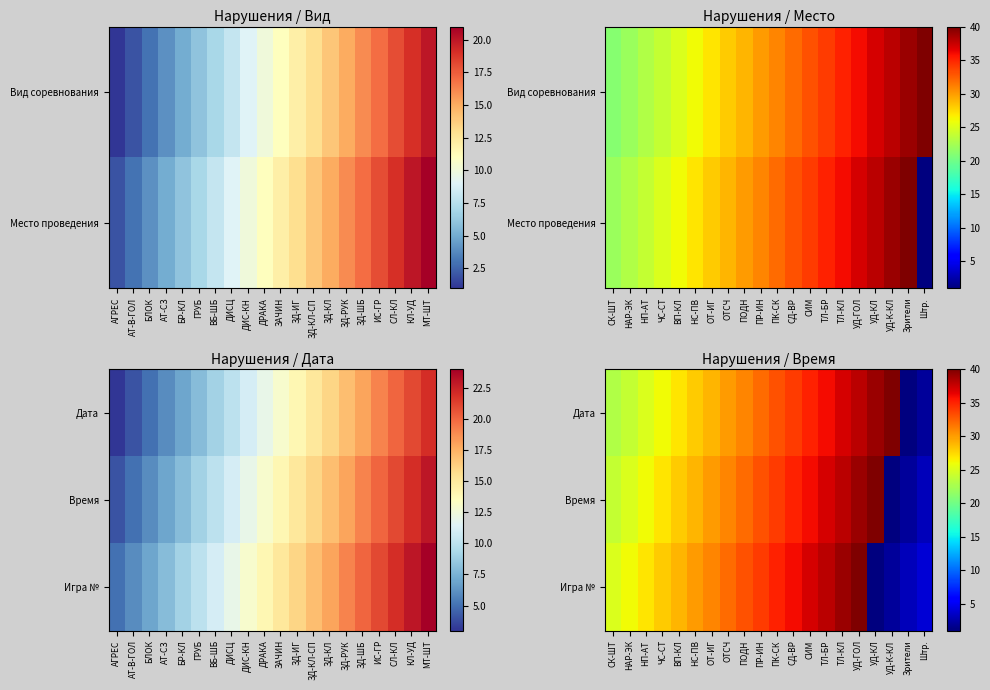

How many categories are shown in the chart?

20